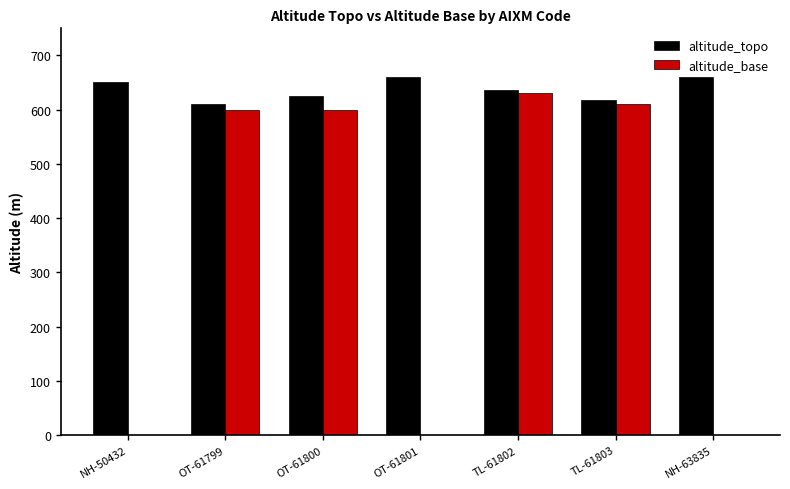

True or false: altitude_base has a value of 975.9 at TL-61802.

False